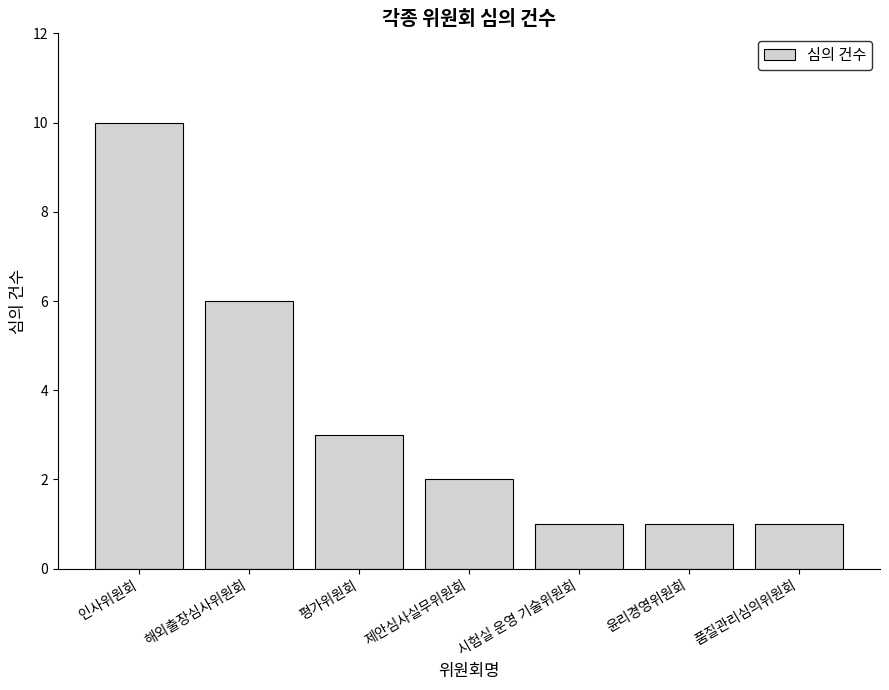

What is the difference between the values at 평가위원회 and 제안심사실무위원회?

1